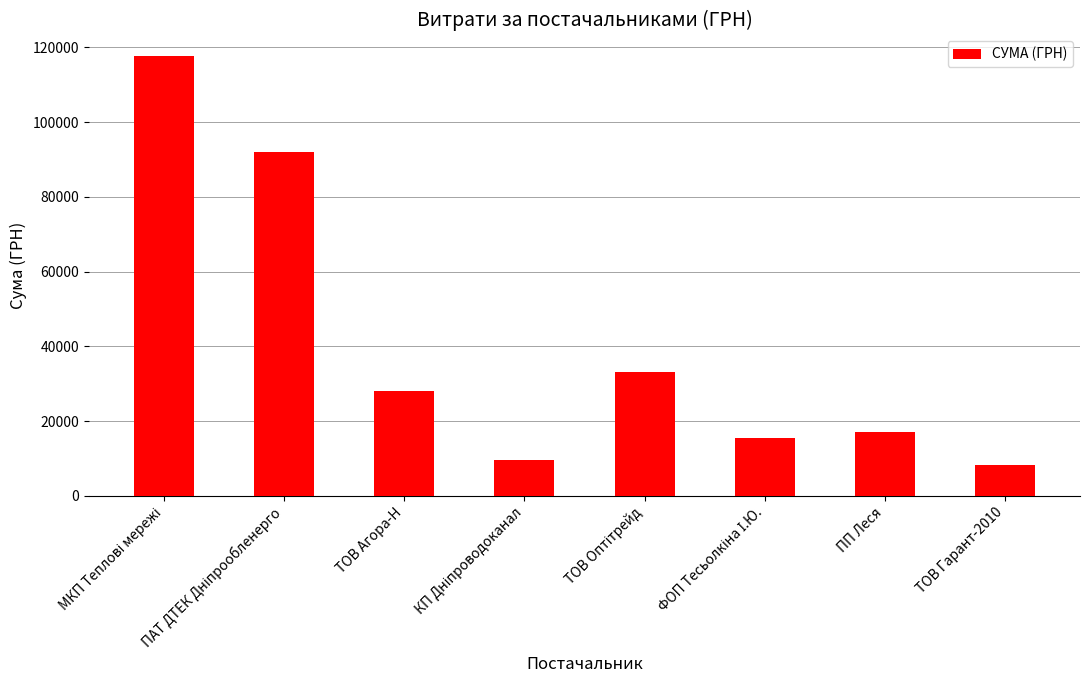

What is the sum of all values?

321250.8